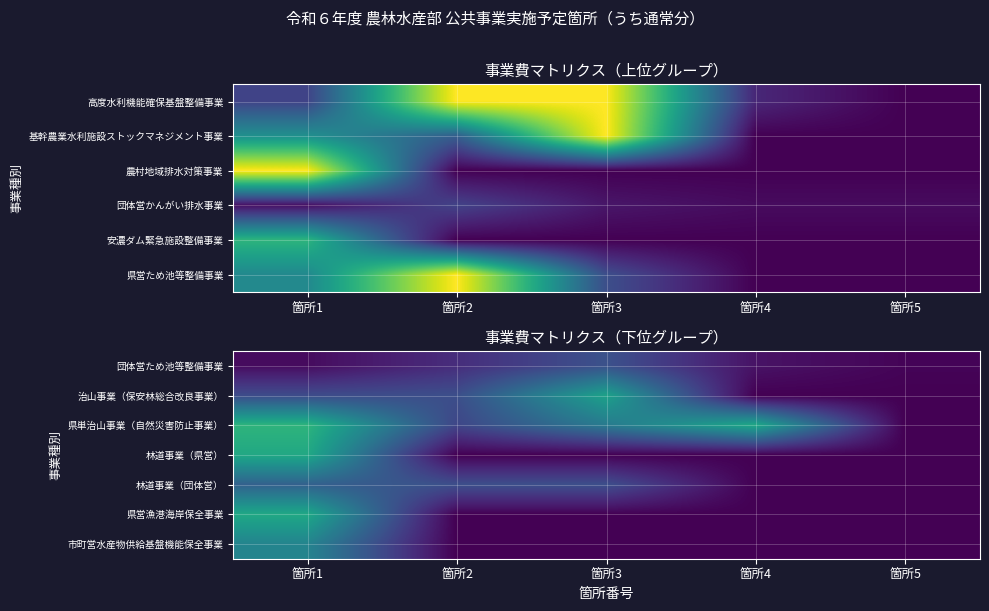

Reading left to right, what are all the values shown in this chart?

団体営ため池等整備事業: 箇所1=3	箇所2=13	箇所3=25	箇所4=5	箇所5=1
治山事業（保安林総合改良事業）: 箇所1=23	箇所2=24	箇所3=57	箇所4=0	箇所5=0
県単治山事業（自然災害防止事業）: 箇所1=65	箇所2=21	箇所3=41	箇所4=60	箇所5=0
林道事業（県営）: 箇所1=60	箇所2=0	箇所3=0	箇所4=0	箇所5=0
林道事業（団体営）: 箇所1=31	箇所2=24	箇所3=24	箇所4=0	箇所5=0
県営漁港海岸保全事業: 箇所1=60	箇所2=0	箇所3=0	箇所4=0	箇所5=0
市町営水産物供給基盤機能保全事業: 箇所1=45	箇所2=0	箇所3=0	箇所4=0	箇所5=0